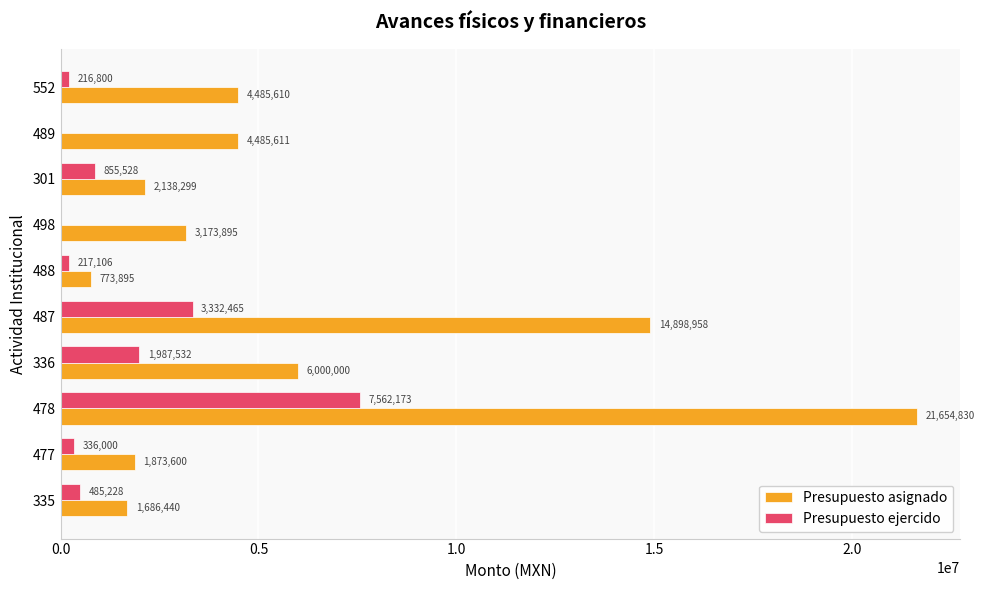

Is the value of Presupuesto asignado at 488 greater than the value of Presupuesto ejercido at 477?

Yes